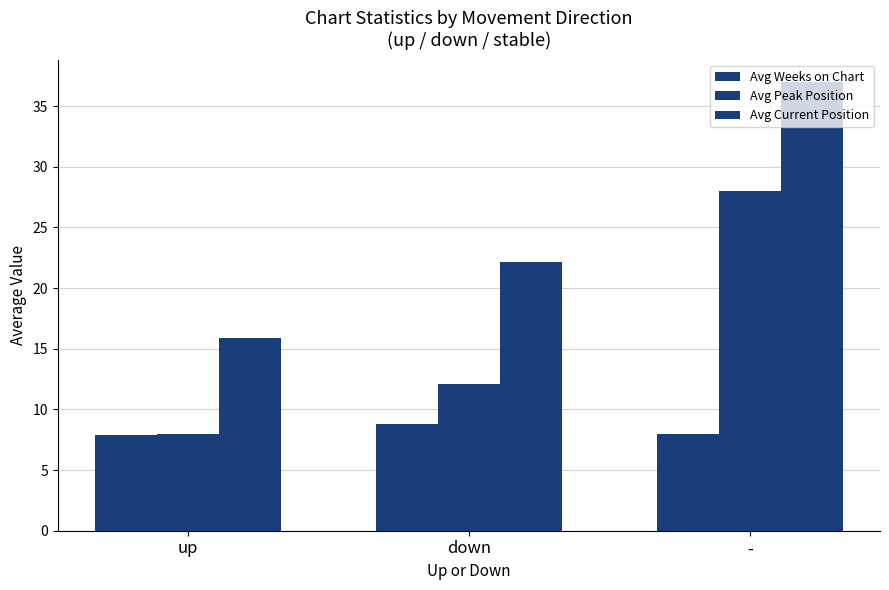

What is the difference between the maximum and second lowest values in the Avg Current Position series?

14.8